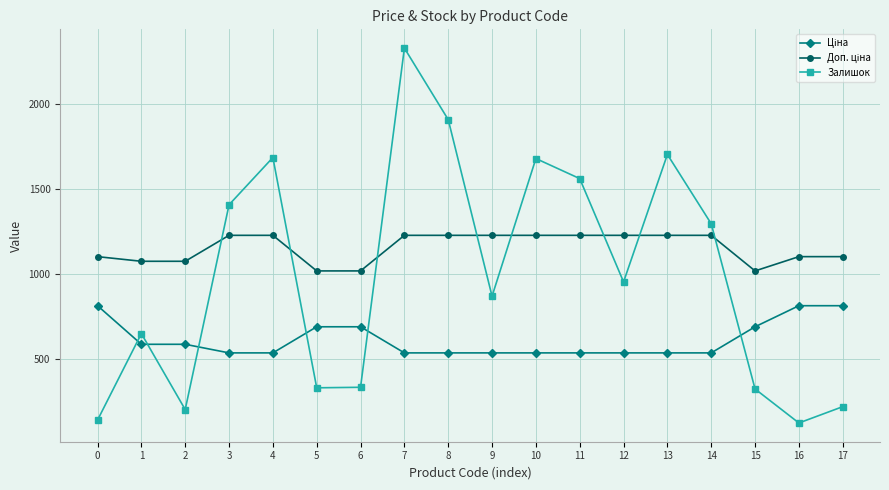

At how many categories does at least one series exceed 2033?

1